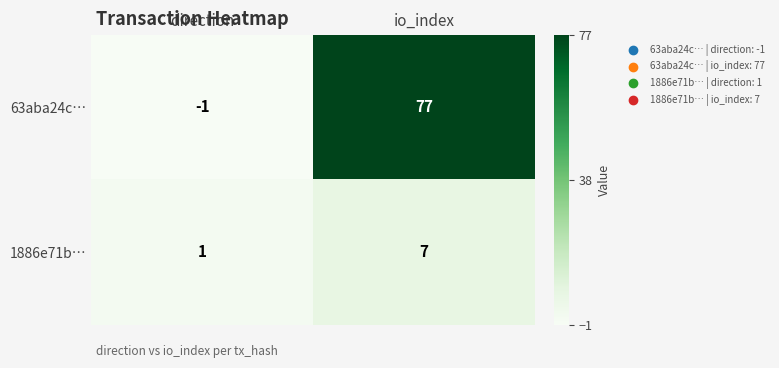

Rank the series by their average value, from lowest to highest.

1886e71b…, 63aba24c…